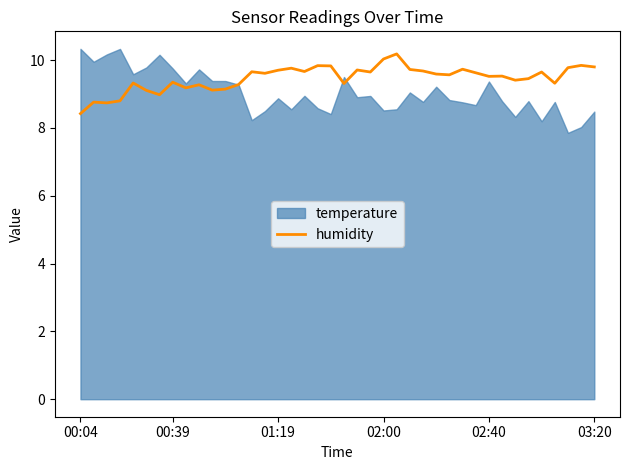

The value at 33 is 9.4. True or false?

True